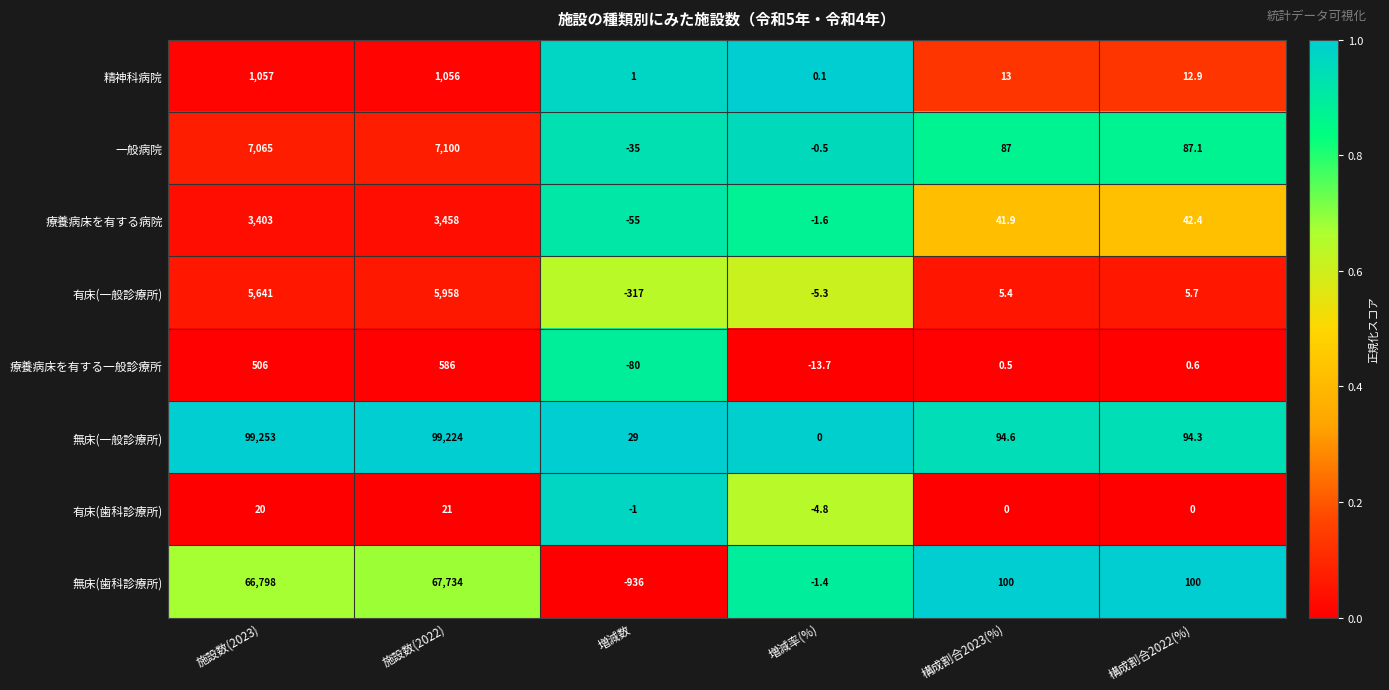

Rank the series at 構成割合2022(%) from lowest to highest value.

有床(歯科診療所), 療養病床を有する一般診療所, 有床(一般診療所), 精神科病院, 療養病床を有する病院, 一般病院, 無床(一般診療所), 無床(歯科診療所)